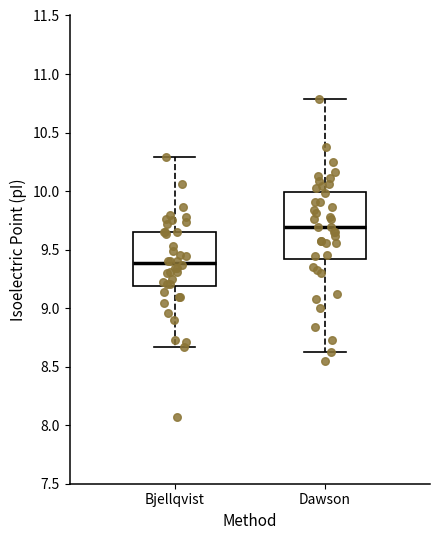

Reading left to right, read every box against the y-axis: the position of its median line, the range the box covers, and the ends of its whiskers. The values are not printed on the chart, so give them approximately, as read against the axis.

Bjellqvist: median 9.40, box 9.20 to 9.65, whiskers 8.65 to 10.30
Dawson: median 9.70, box 9.40 to 10.00, whiskers 8.60 to 10.80